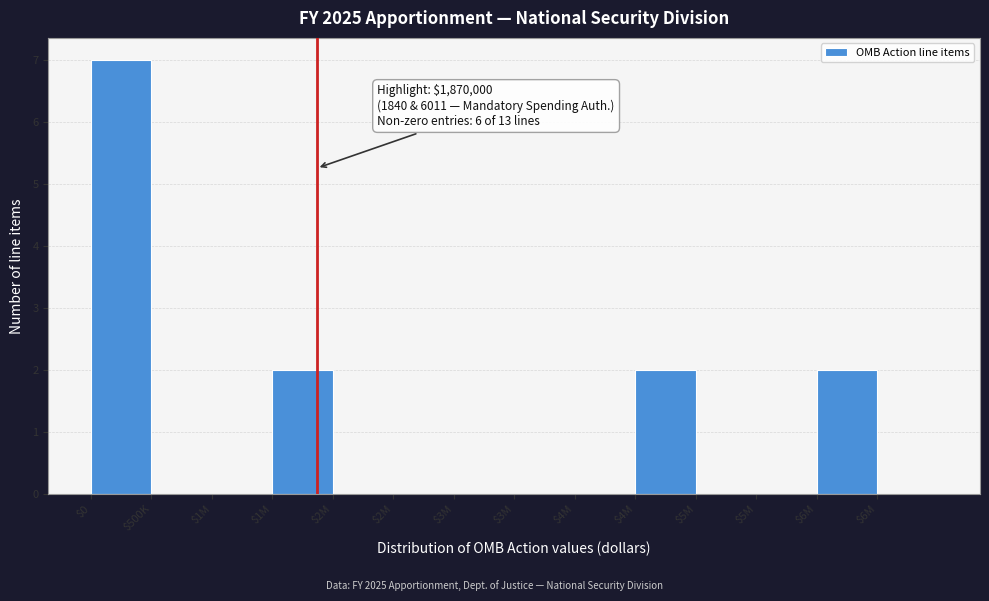

How many data points does each series have?

14